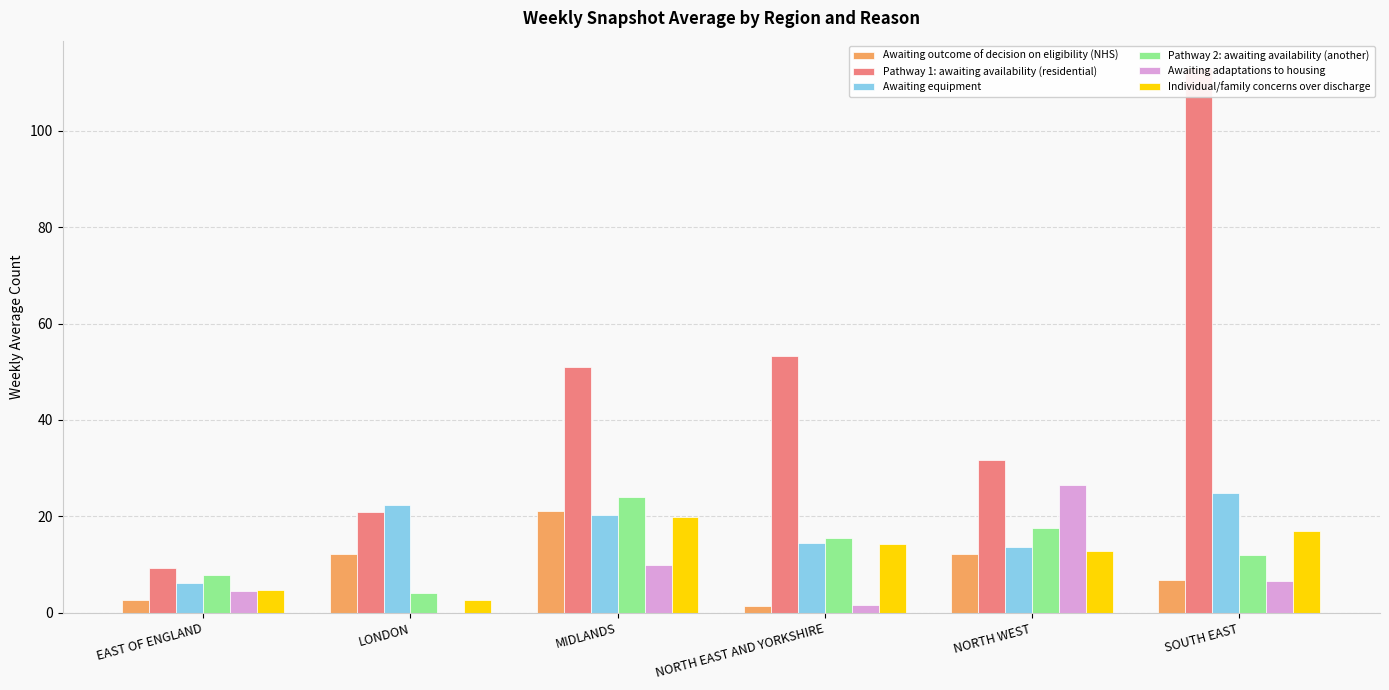

What is the sum of the Individual/family concerns over discharge values at LONDON and EAST OF ENGLAND?

7.4